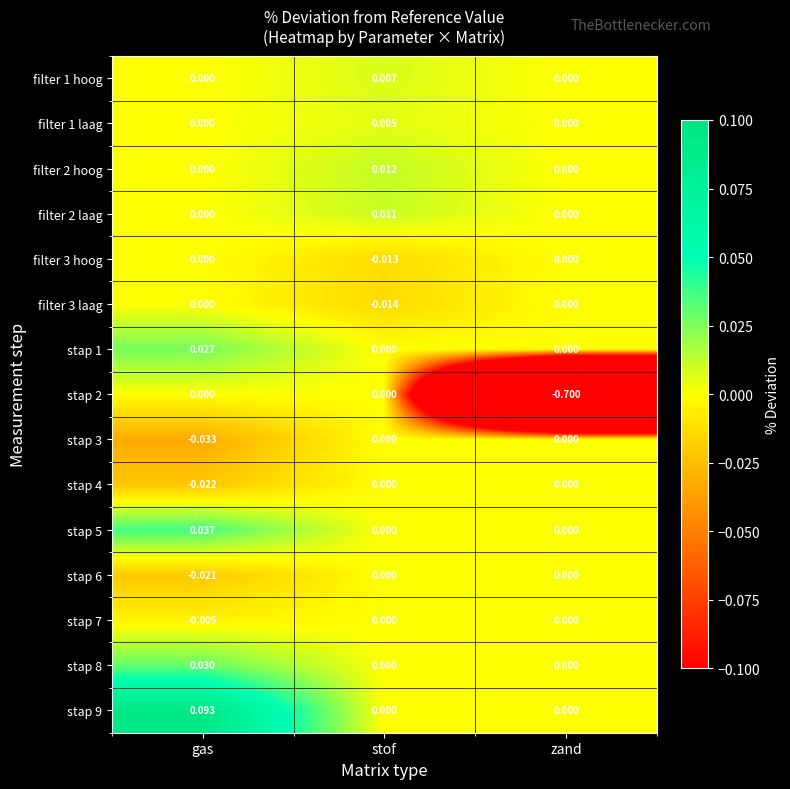

Which category has the highest value in the filter 2 laag series?

stof